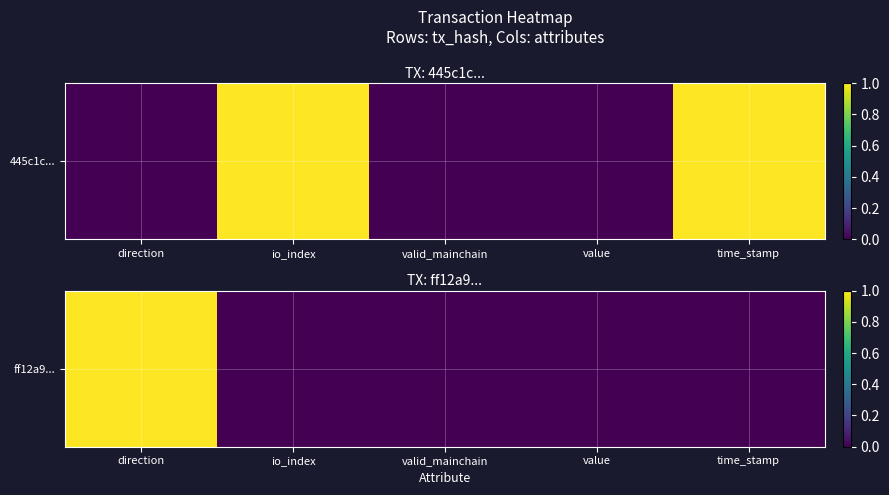

List the labels in order of value, smallest first.

io_index, valid_mainchain, value, time_stamp, direction